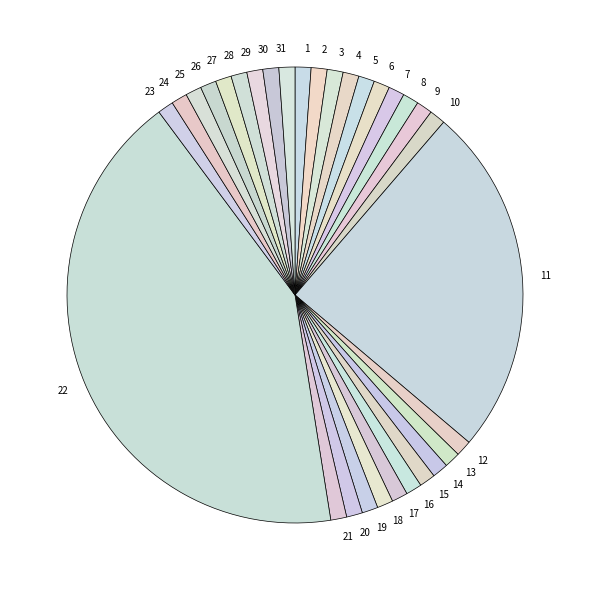

The 19 slice represents 1% of the pie. True or false?

True